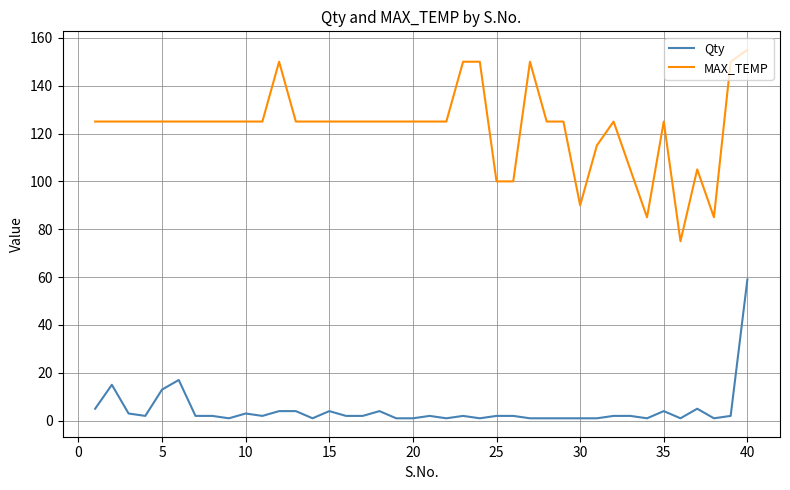

What is the difference between the maximum and minimum values in the MAX_TEMP series?

80